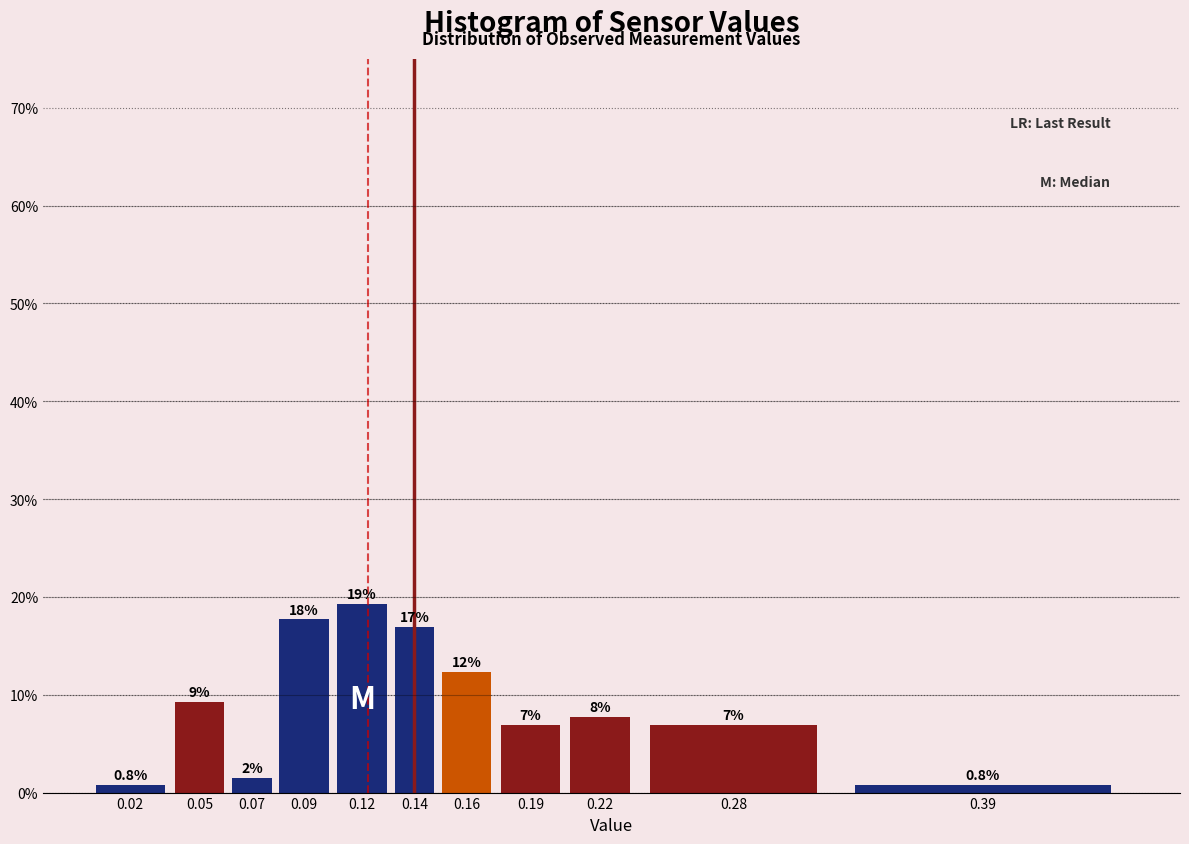

How many bars are there in total?

11